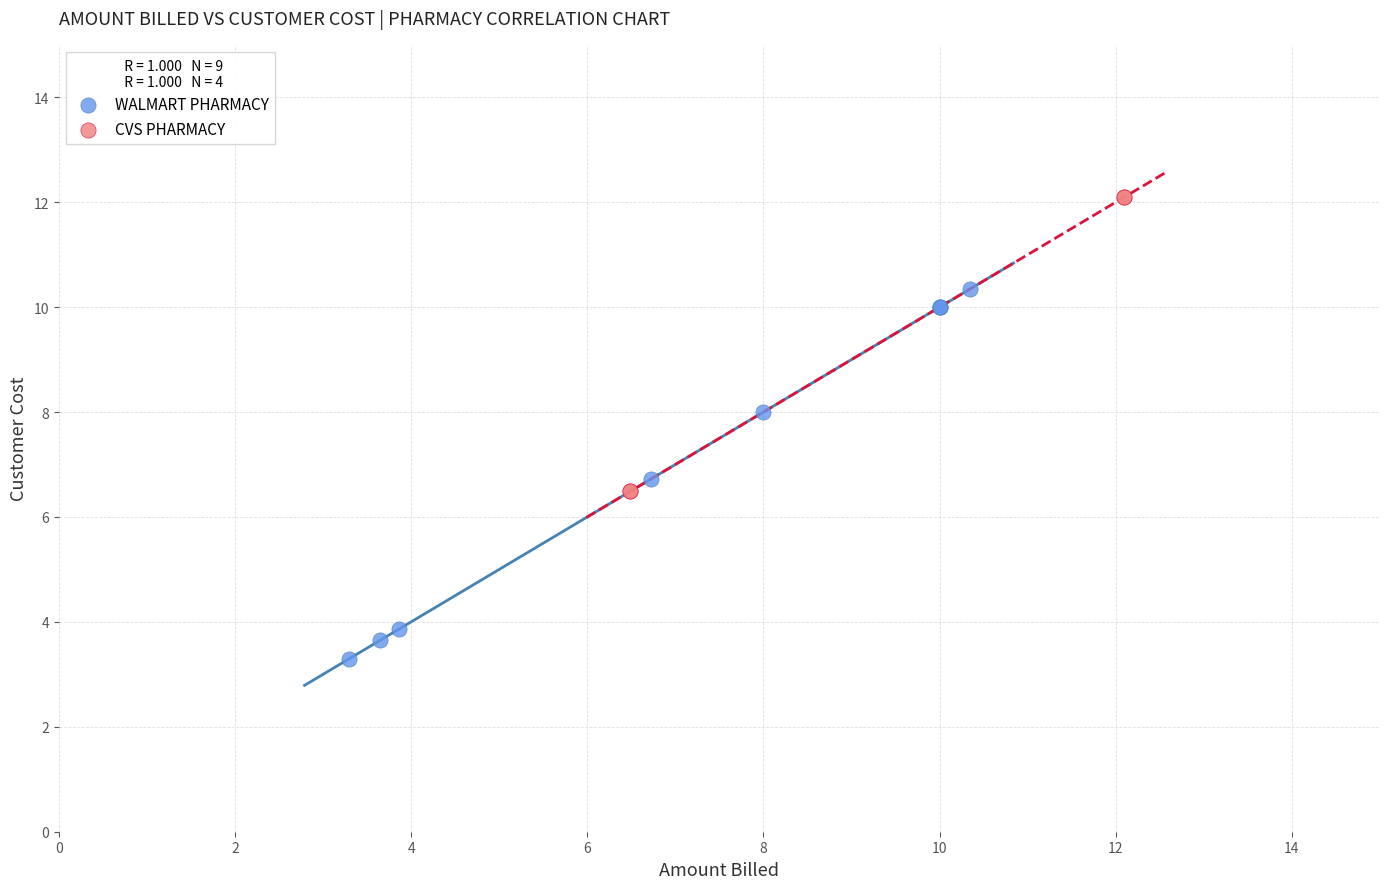

Which series reaches the maximum Y coordinate?

CVS PHARMACY